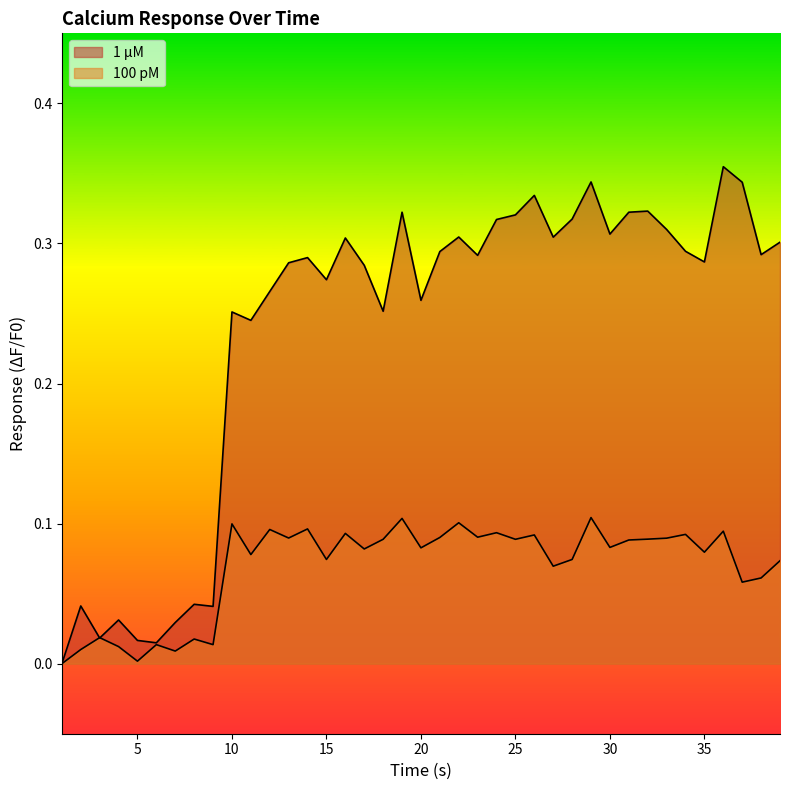

Where do 100 pM and 1 μM first cross each other?

2 and 3